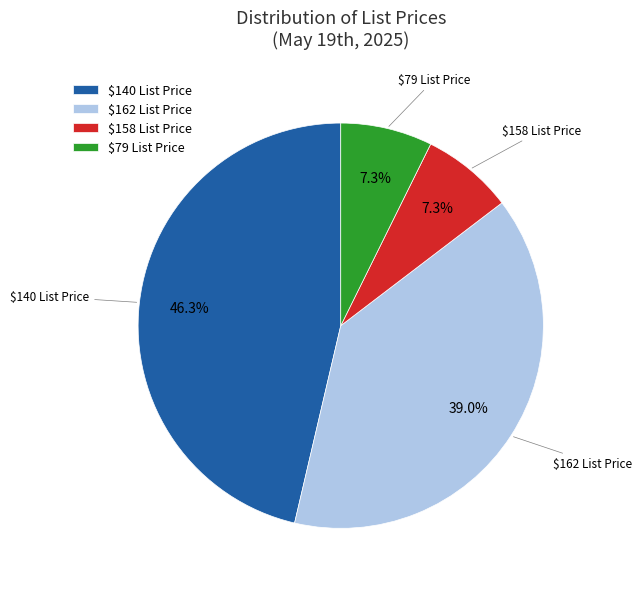

To the nearest percent, what percentage of the pie is $79 List Price?

7%